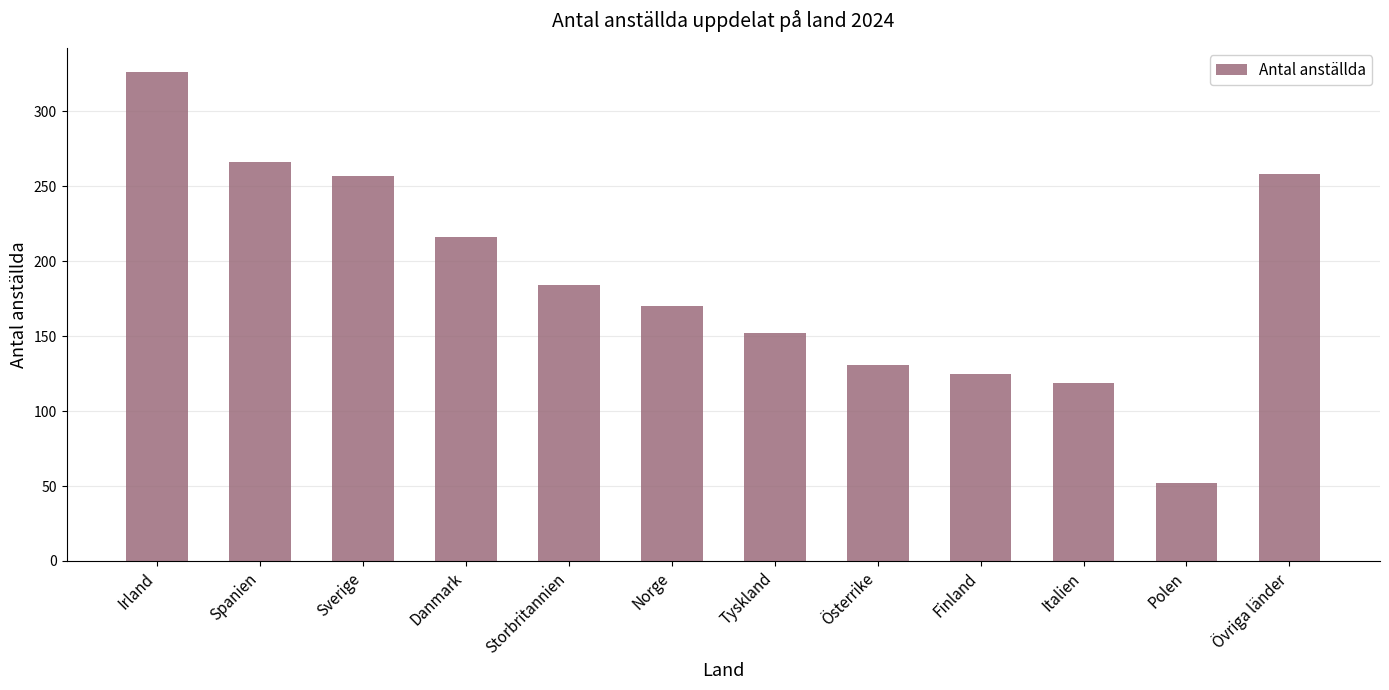

How many bars are there in total?

12